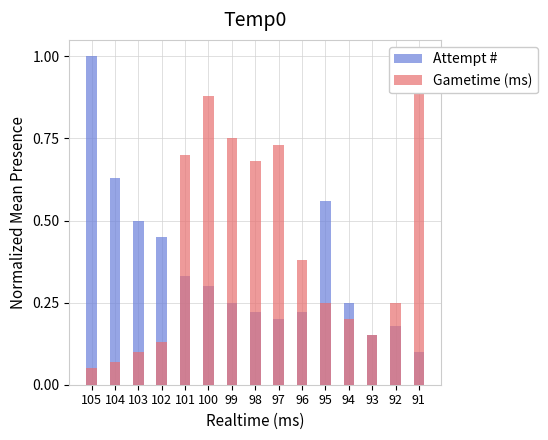

Which label corresponds to the smallest value in the chart?

105